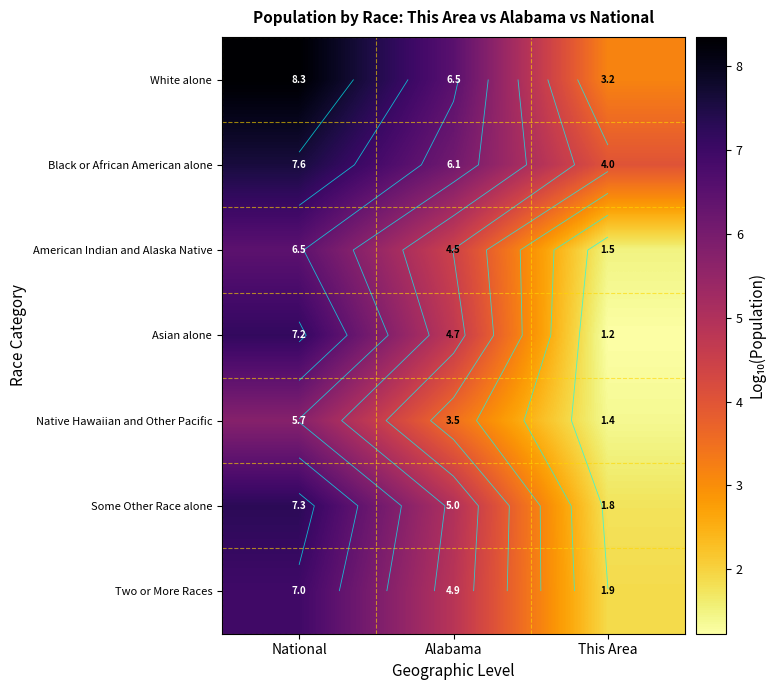

What is the spread (max minus min) of values at National?

2.6